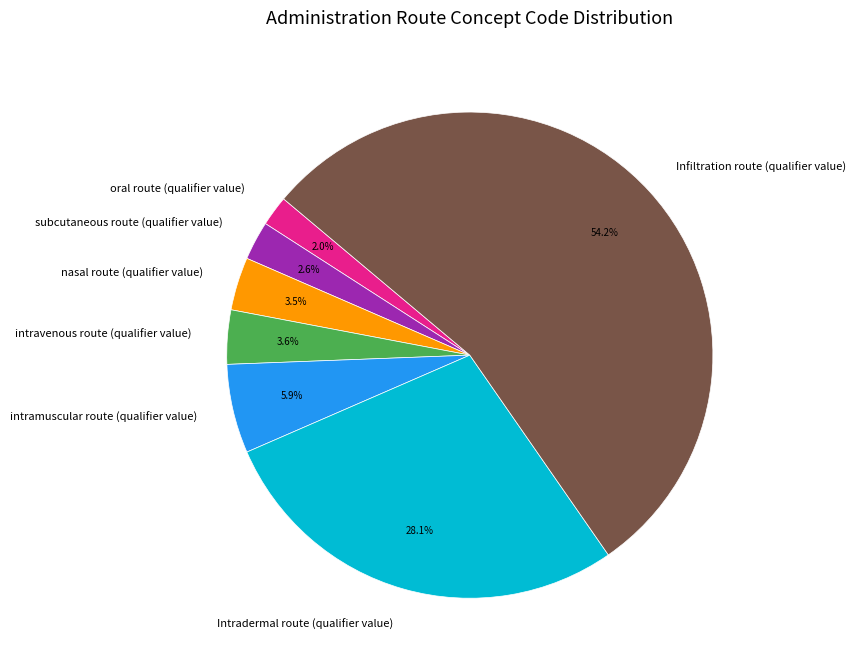

Is there any slice that represents more than half of the pie?

Yes